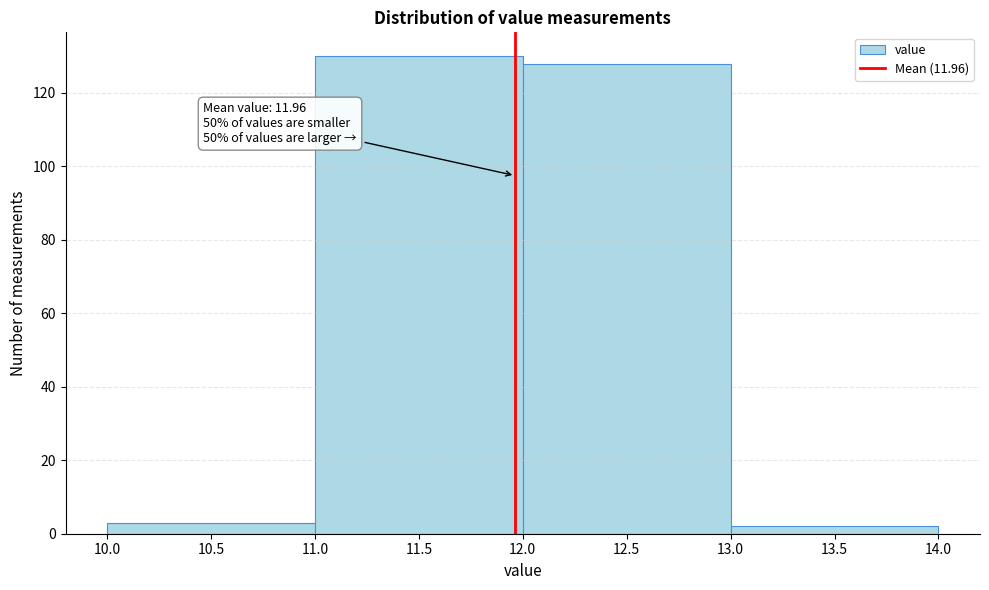

Which range on the x-axis has the tallest bar?

11.0 to 12.0